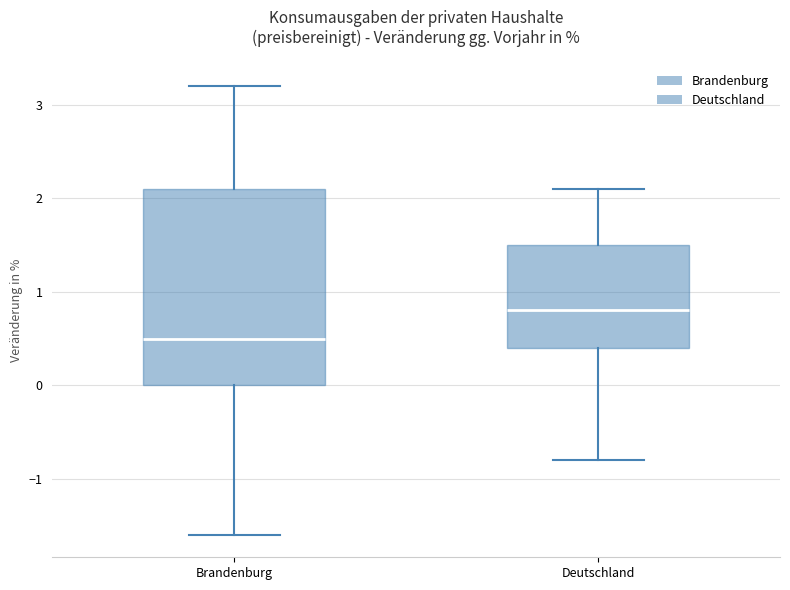

Reading left to right, transcribe this box plot: for each box, give where its median line is, the range the box spans, and where its two whiskers end, as read against the y-axis. The values are not printed on the chart, so give them approximately, as read against the axis.

Brandenburg: median 0.5, box 0.0 to 2.1, whiskers -1.6 to 3.2
Deutschland: median 0.8, box 0.4 to 1.5, whiskers -0.8 to 2.1